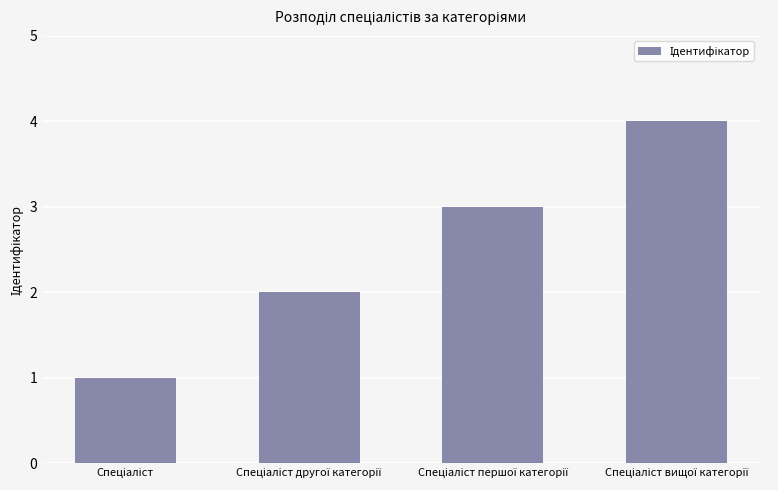

What is the difference between the maximum and minimum values?

3